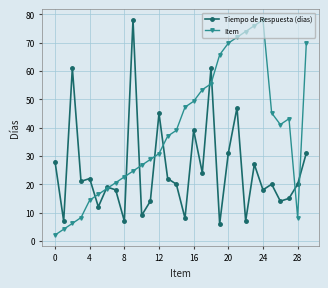

What is the maximum value for Item?

78.0